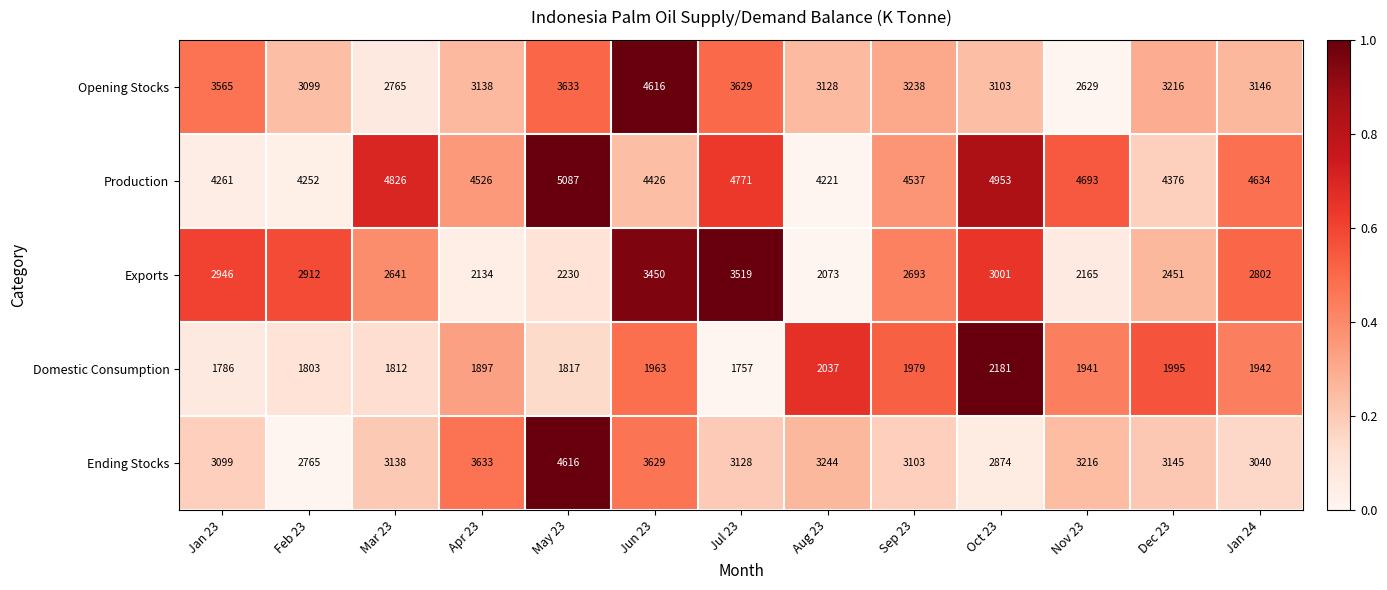

Rank the series at Jul 23 from lowest to highest value.

Domestic Consumption, Ending Stocks, Exports, Opening Stocks, Production